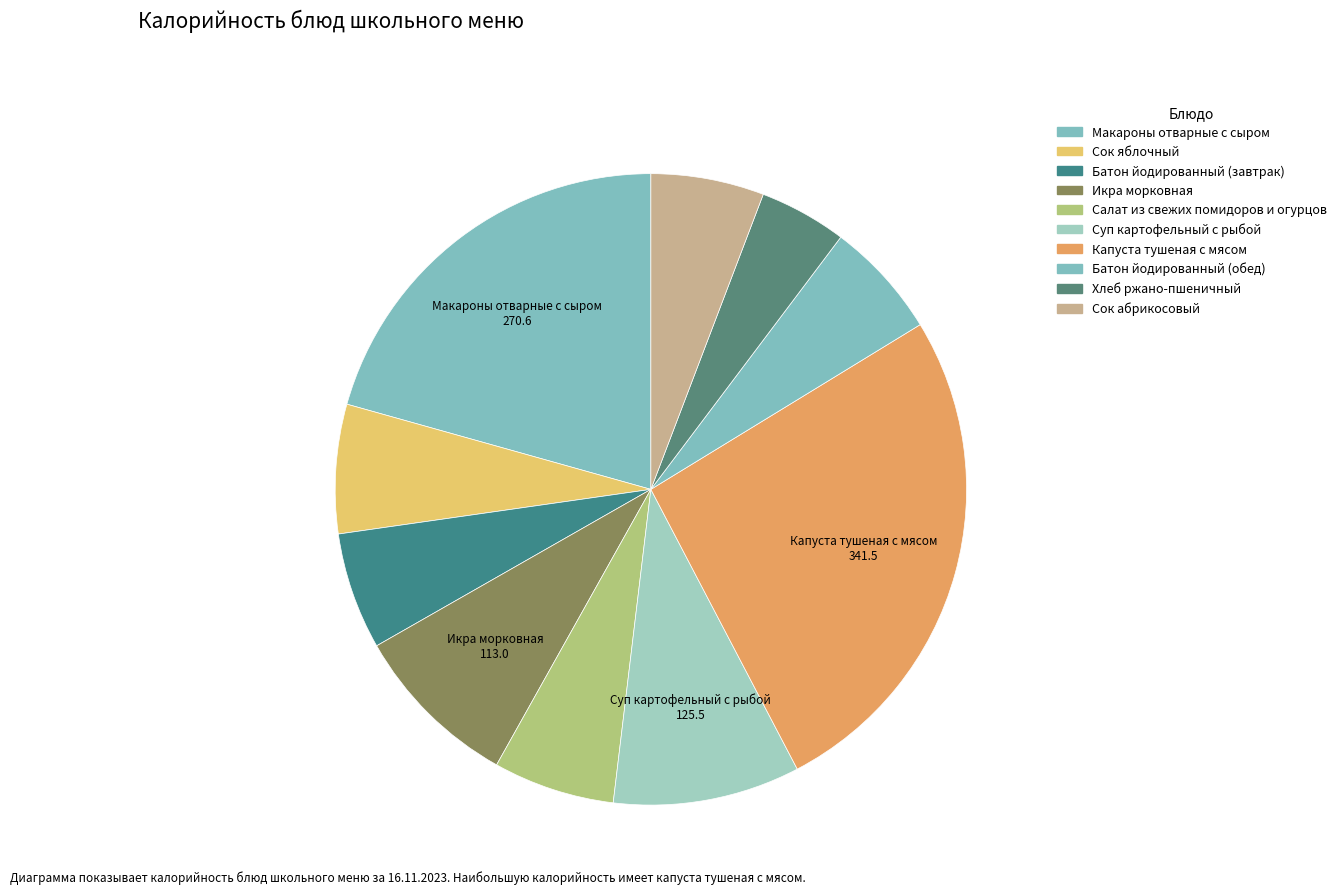

How many slices are in this pie chart?

10